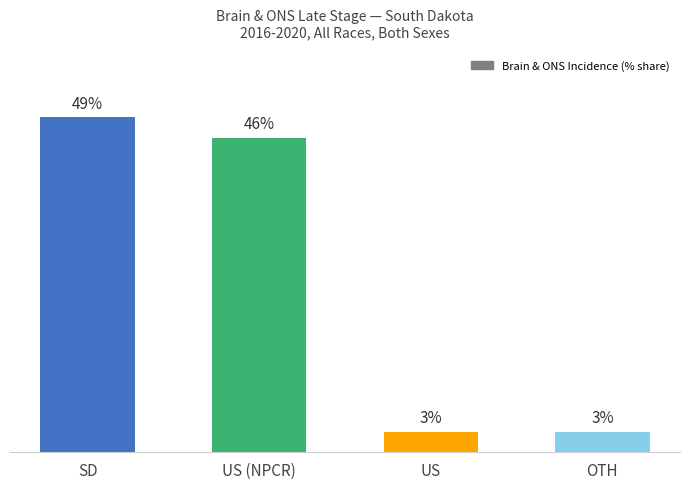

At which category does the chart reach its peak across all series?

SD